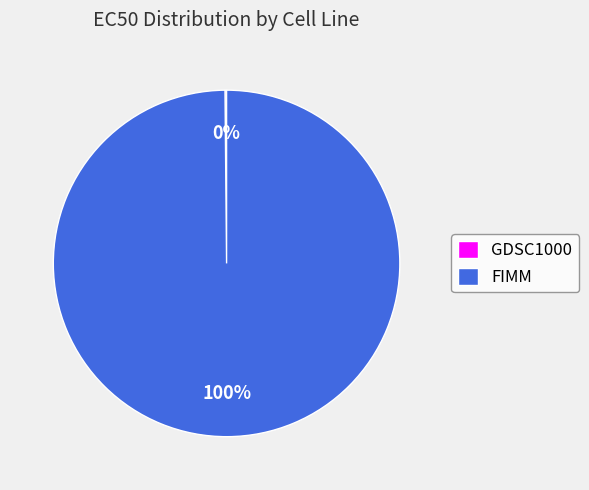

The FIMM slice represents 100% of the pie. True or false?

True